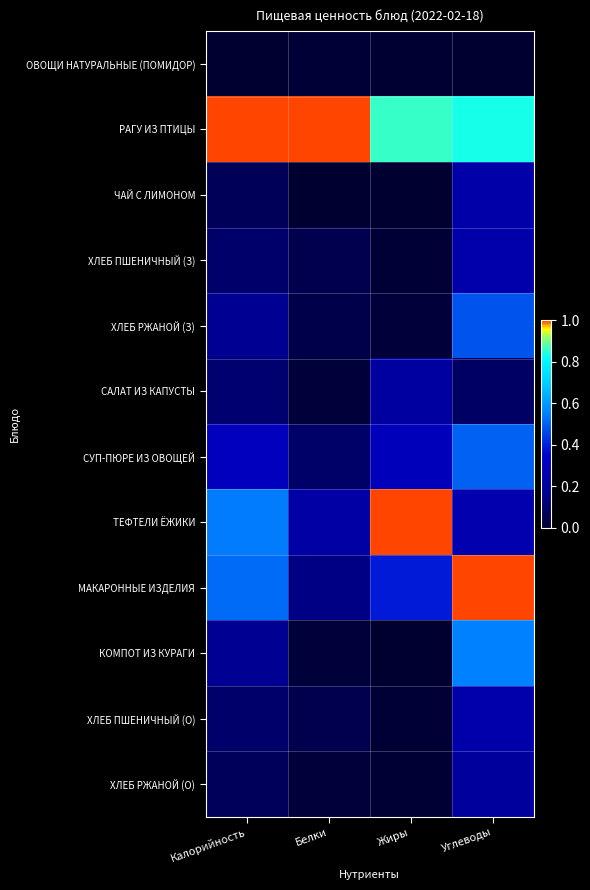

Reading left to right, list all the values displayed in this chart.

ОВОЩИ НАТУРАЛЬНЫЕ (ПОМИДОР): Калорийность=0.0	Белки=0.0	Жиры=0.0	Углеводы=0.0
РАГУ ИЗ ПТИЦЫ: Калорийность=1.0	Белки=1.0	Жиры=0.9	Углеводы=0.8
ЧАЙ С ЛИМОНОМ: Калорийность=0.1	Белки=0.0	Жиры=0.0	Углеводы=0.2
ХЛЕБ ПШЕНИЧНЫЙ (З): Калорийность=0.1	Белки=0.1	Жиры=0.0	Углеводы=0.2
ХЛЕБ РЖАНОЙ (З): Калорийность=0.2	Белки=0.0	Жиры=0.0	Углеводы=0.5
САЛАТ ИЗ КАПУСТЫ: Калорийность=0.1	Белки=0.0	Жиры=0.2	Углеводы=0.1
СУП-ПЮРЕ ИЗ ОВОЩЕЙ: Калорийность=0.3	Белки=0.1	Жиры=0.3	Углеводы=0.5
ТЕФТЕЛИ ЁЖИКИ: Калорийность=0.5	Белки=0.2	Жиры=1.0	Углеводы=0.3
МАКАРОННЫЕ ИЗДЕЛИЯ: Калорийность=0.5	Белки=0.1	Жиры=0.4	Углеводы=1.0
КОМПОТ ИЗ КУРАГИ: Калорийность=0.2	Белки=0.0	Жиры=0.0	Углеводы=0.6
ХЛЕБ ПШЕНИЧНЫЙ (О): Калорийность=0.1	Белки=0.1	Жиры=0.0	Углеводы=0.2
ХЛЕБ РЖАНОЙ (О): Калорийность=0.1	Белки=0.0	Жиры=0.0	Углеводы=0.2